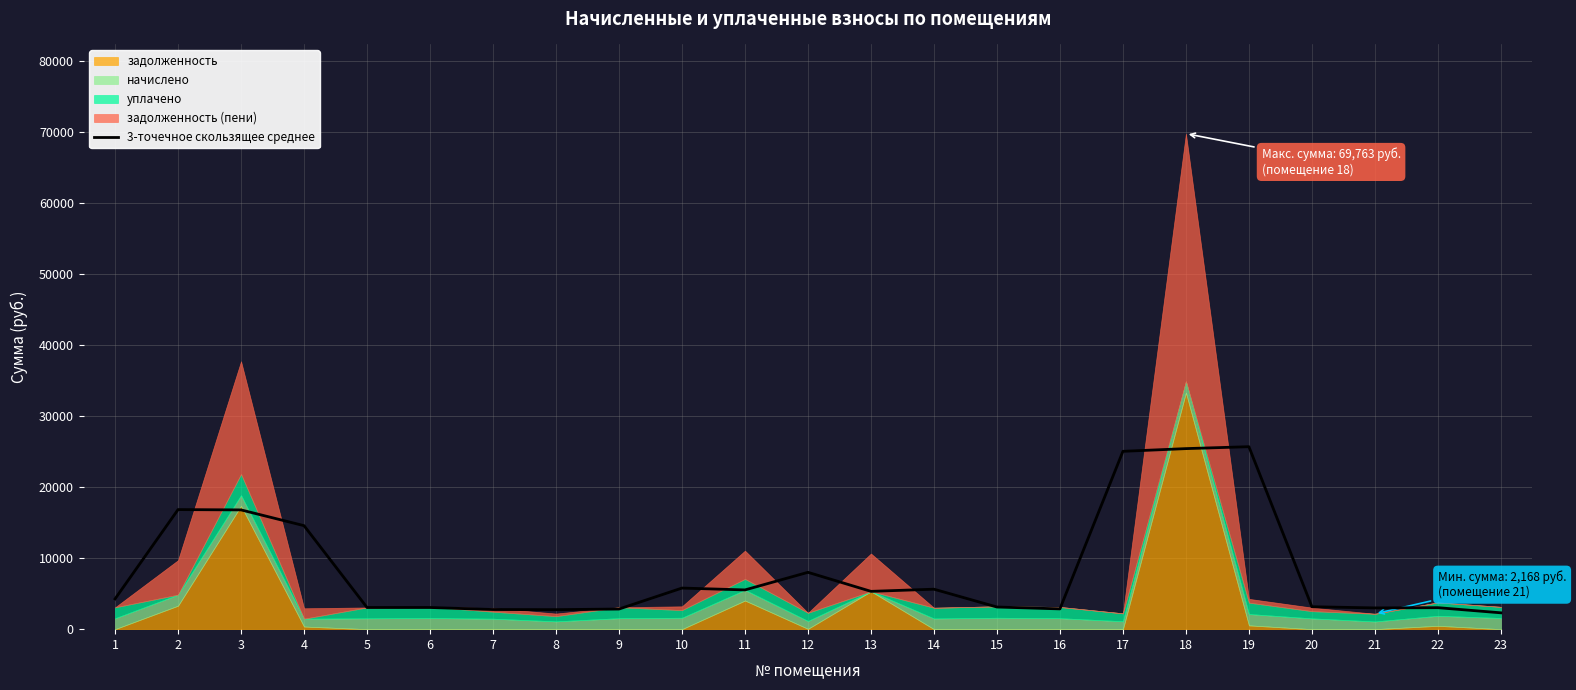

Between 15 and 3, which is larger?

3